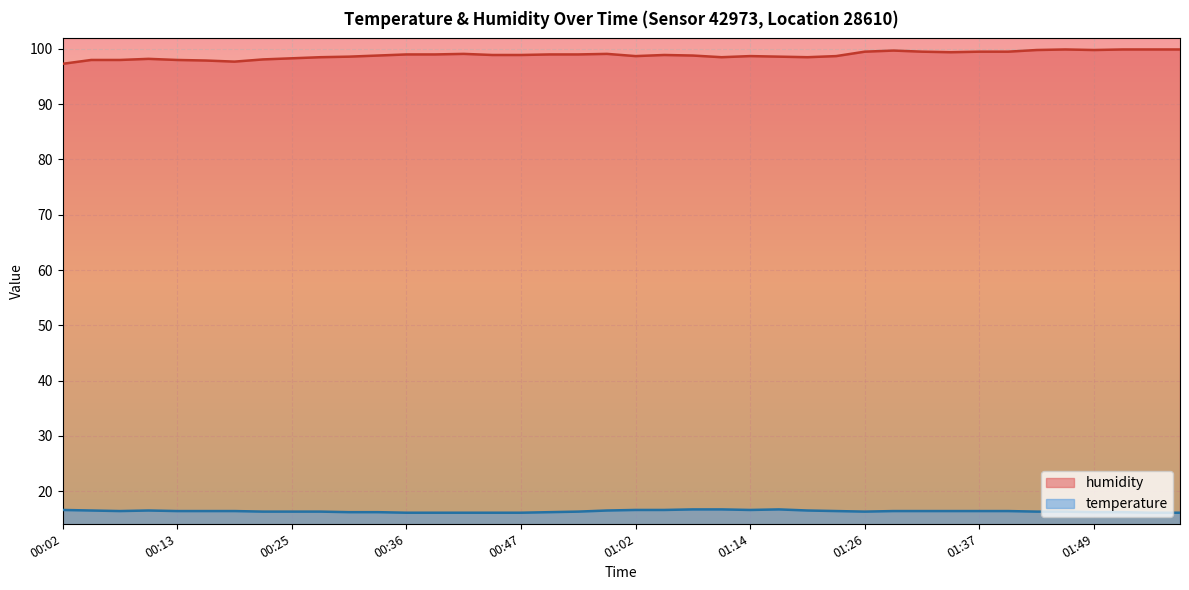

True or false: humidity has a value of 38.9 at 00:22.

False